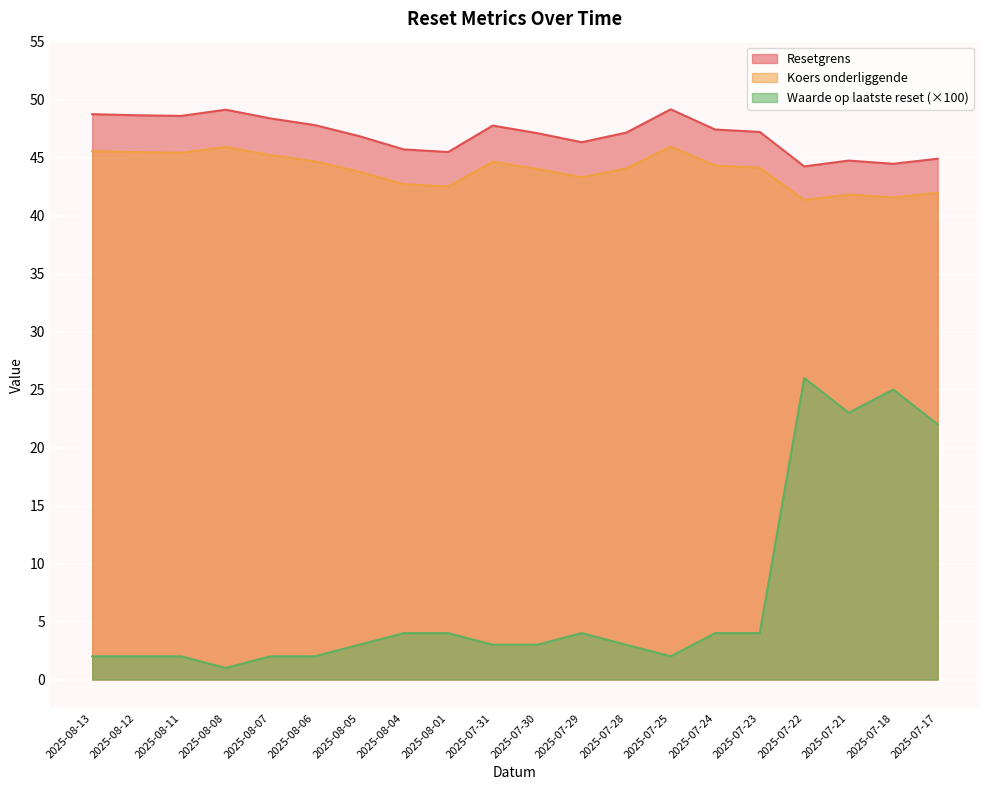

Between 2025-08-07 and 2025-08-04, which series saw the biggest shift?

Resetgrens